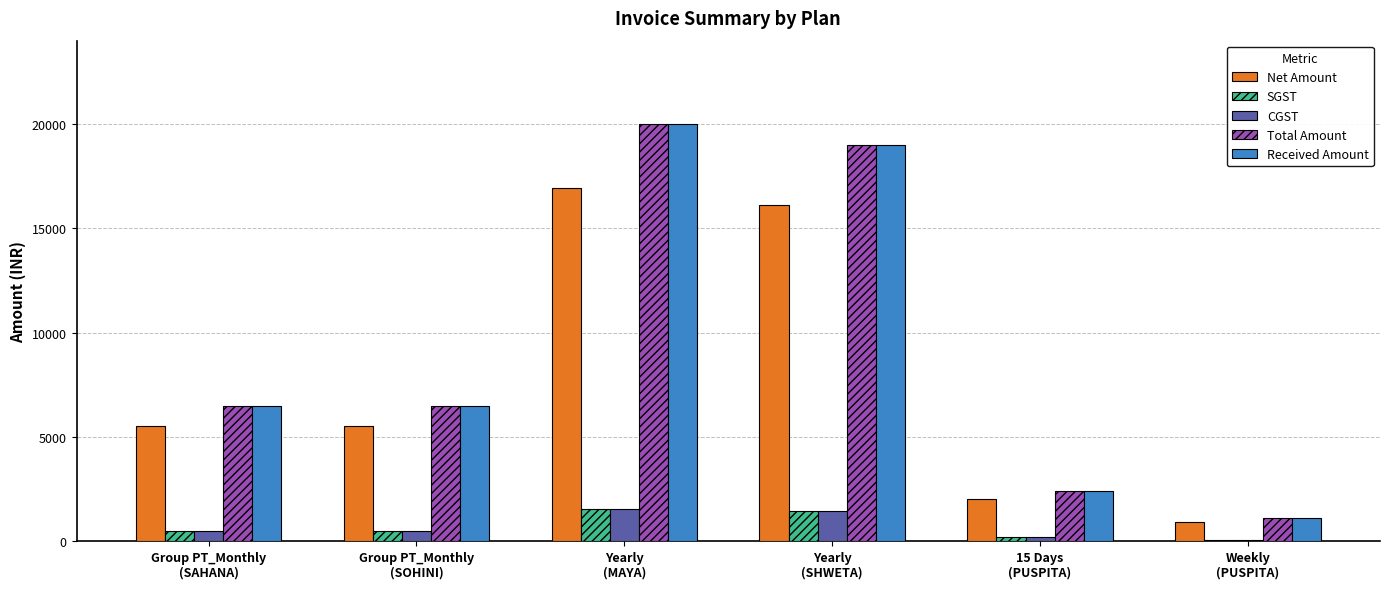

What is the average value of the CGST series?

705.5